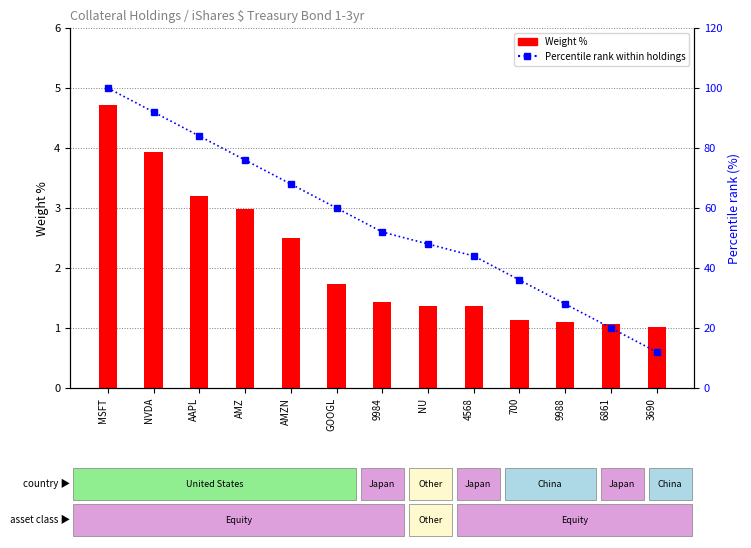

What is the approximate value of Percentile rank within holdings at 9988?

28.0